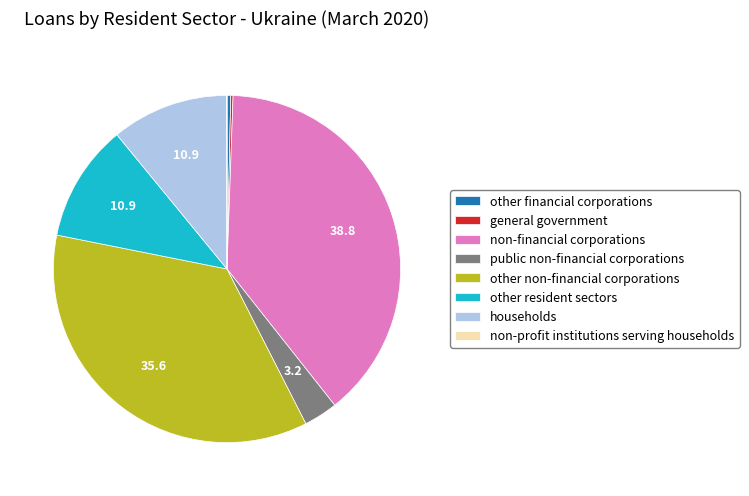

Which slice is the largest?

non-financial corporations